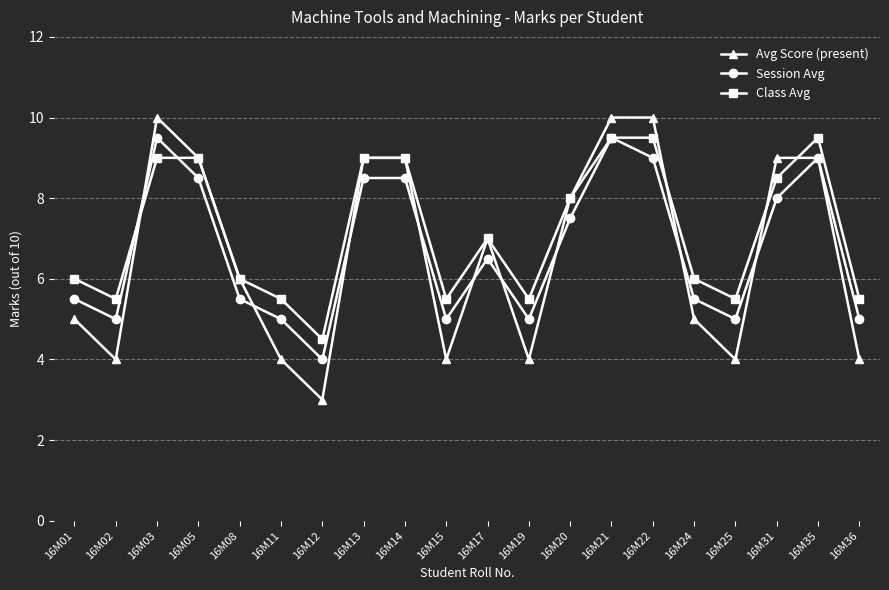

How many interior local valleys does the Avg Score (present) series have?

5